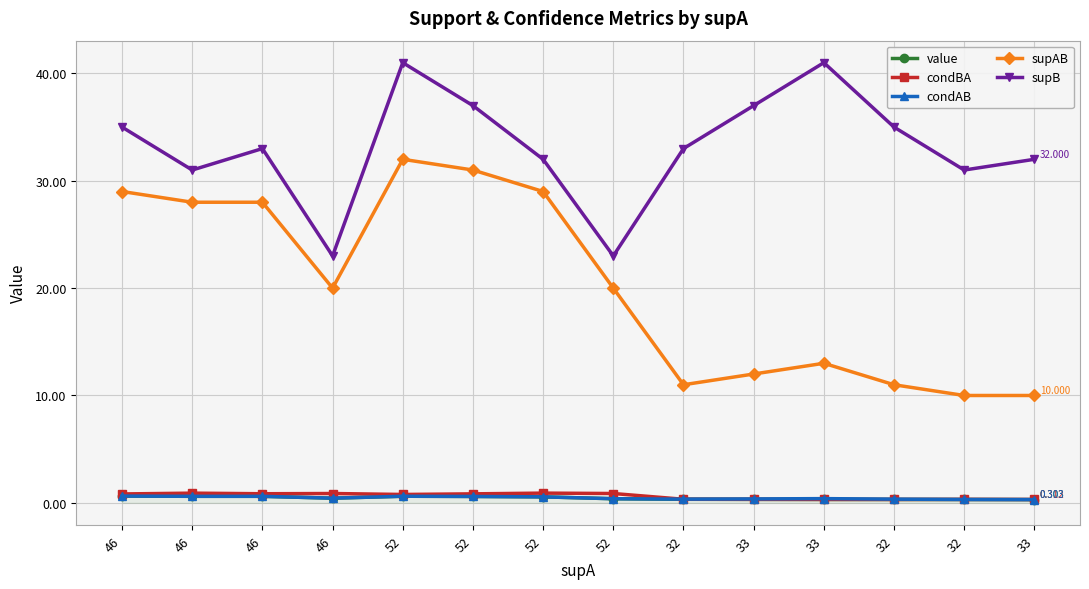

What is the value of the value point at the 13th from the left?

0.3